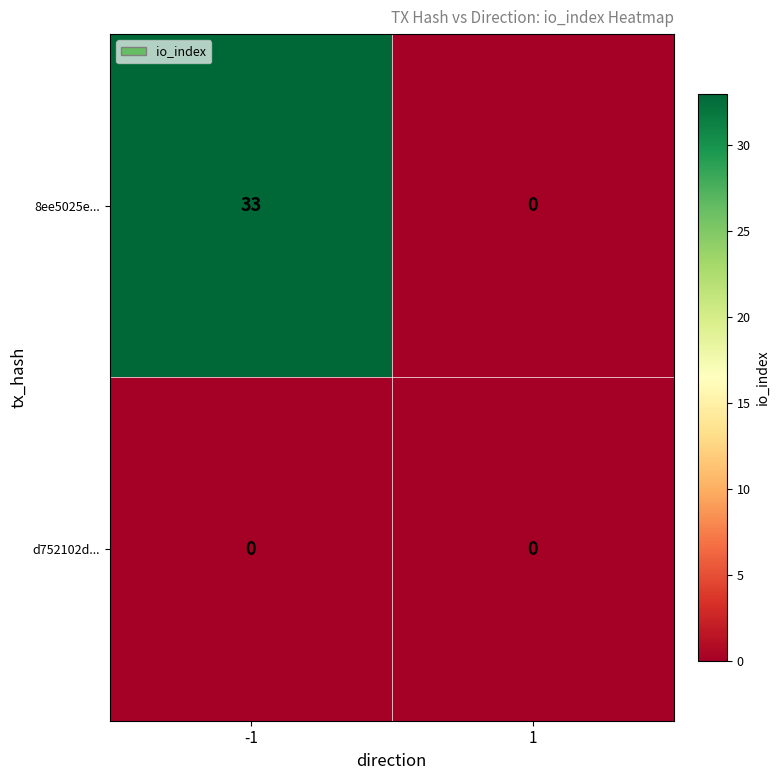

Rank the series by their maximum value, from lowest to highest.

d752102d..., 8ee5025e...